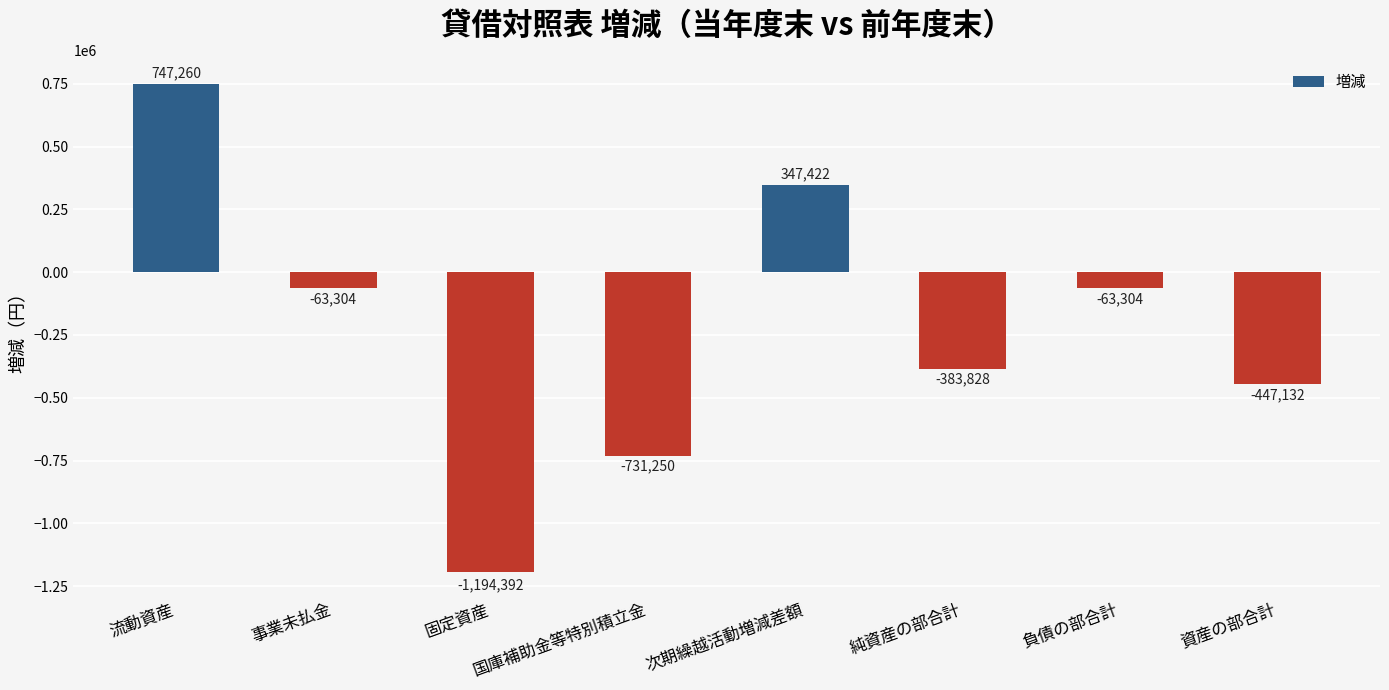

The value at 流動資産 is 508467. True or false?

False